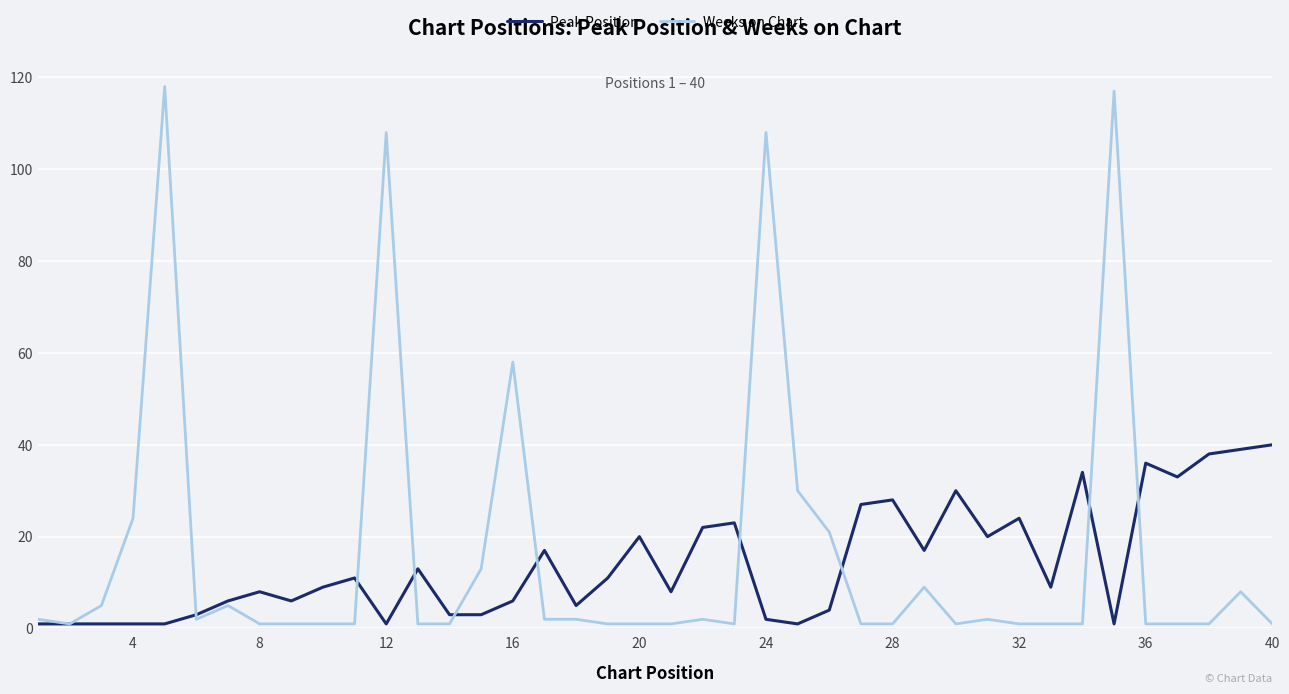

Reading right to left, transcribe all the data shown in this chart.

Peak Position: 40	39	38	33	36	1	34	9	24	20	30	17	28	27	4	1	2	23	22	8	20	11	5	17	6	3	3	13	1	11	9	6	8	6	3	1	1	1	1	1
Weeks on Chart: 1	8	1	1	1	117	1	1	1	2	1	9	1	1	21	30	108	1	2	1	1	1	2	2	58	13	1	1	108	1	1	1	1	5	2	118	24	5	1	2